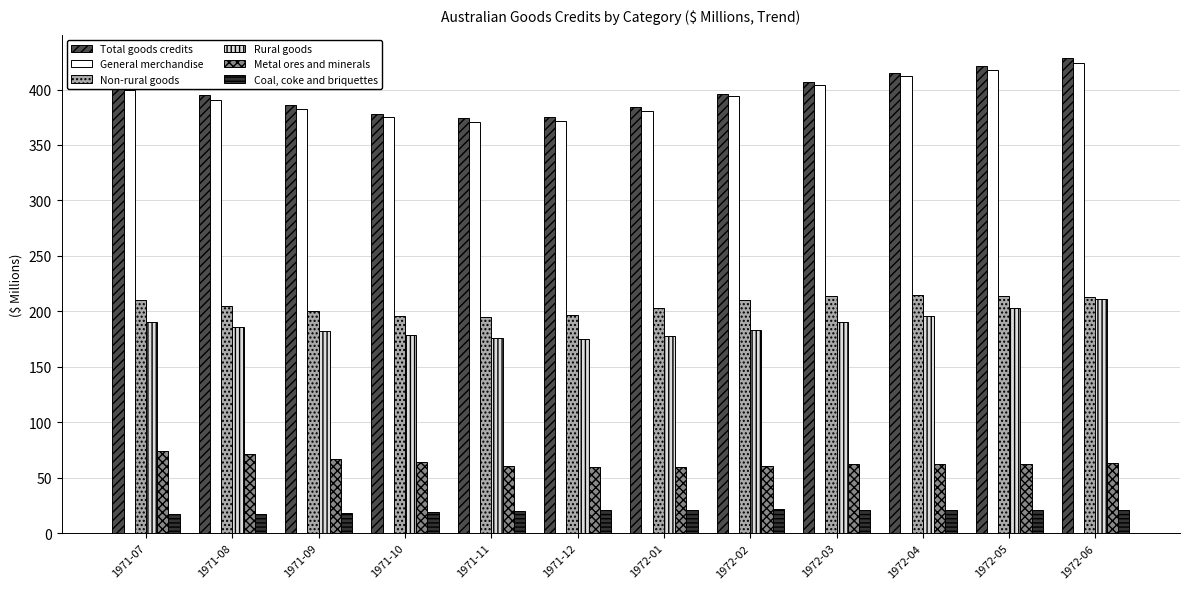

Which series has the widest spread of values?

Total goods credits